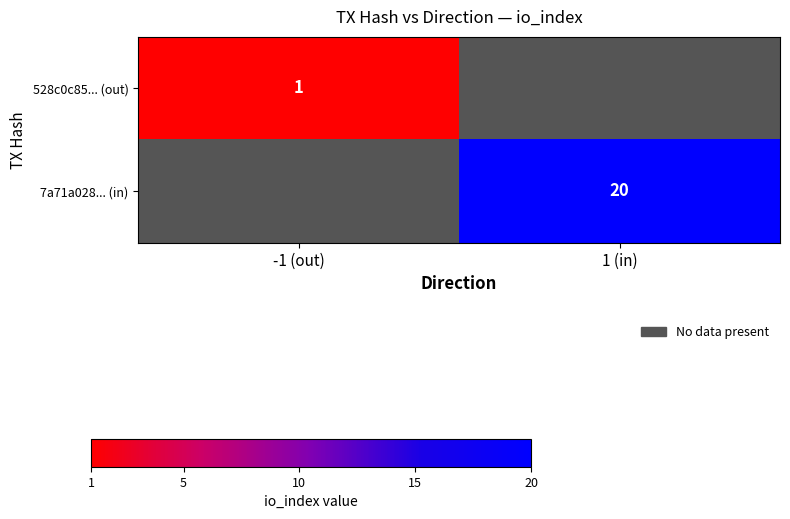

The 7a71a028... (in) series shows 12 at 1 (in). True or false?

False